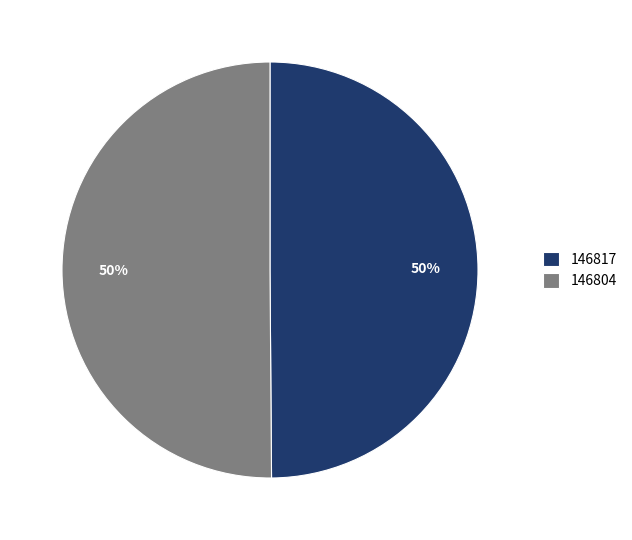

To the nearest percent, what is the difference between the 146817 and 146804 slice percentages?

0%